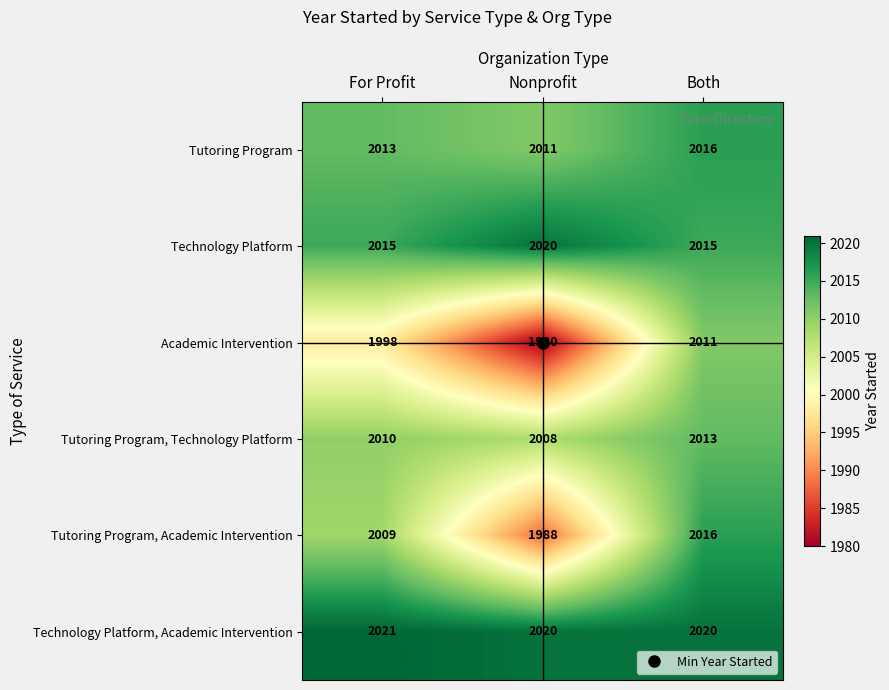

At which category does the chart reach its peak across all series?

For Profit